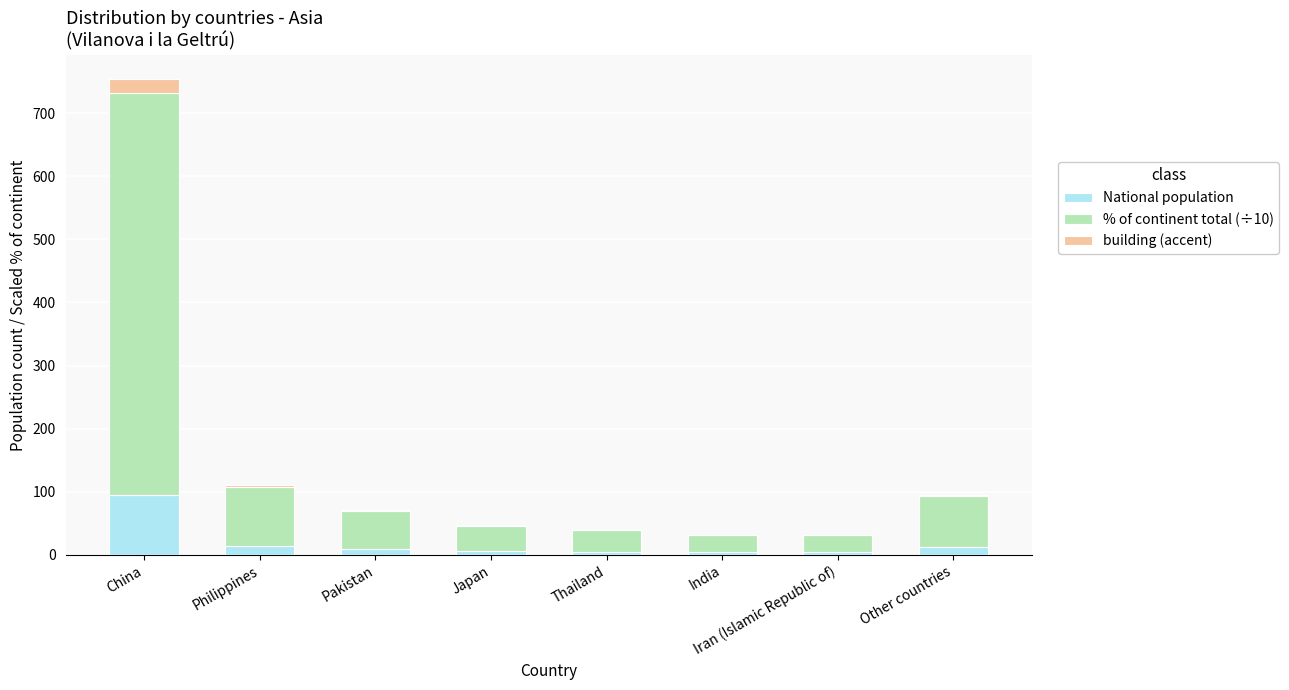

At which category is the sum across all series the highest?

China